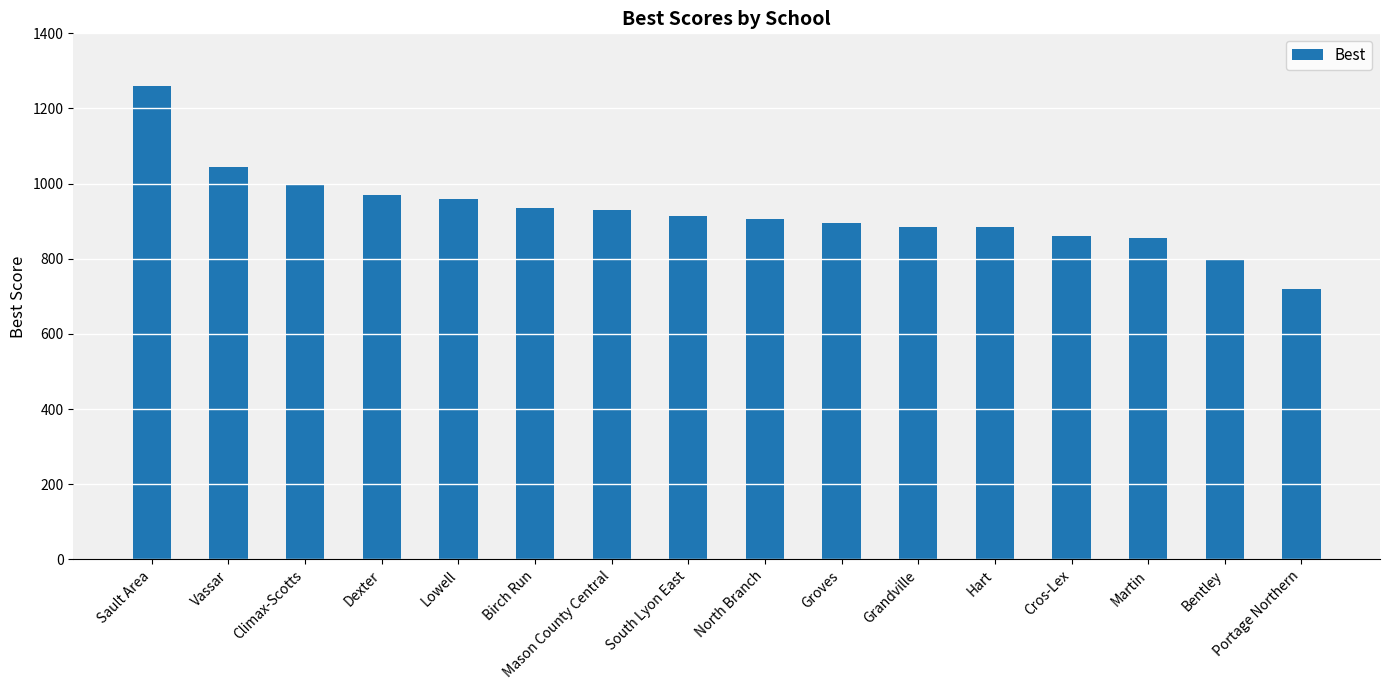

What is the difference between the maximum and second lowest values?

460